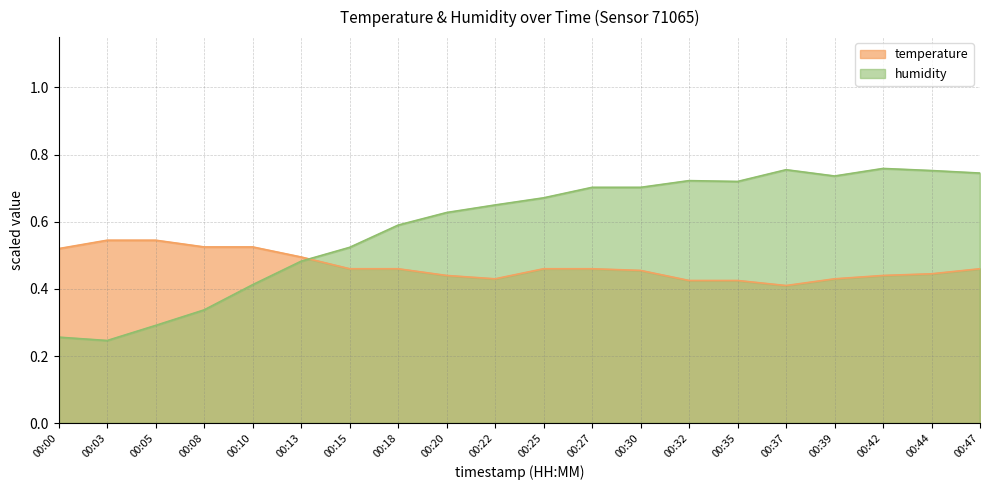

True or false: humidity has more than 1 interior local peaks.

True